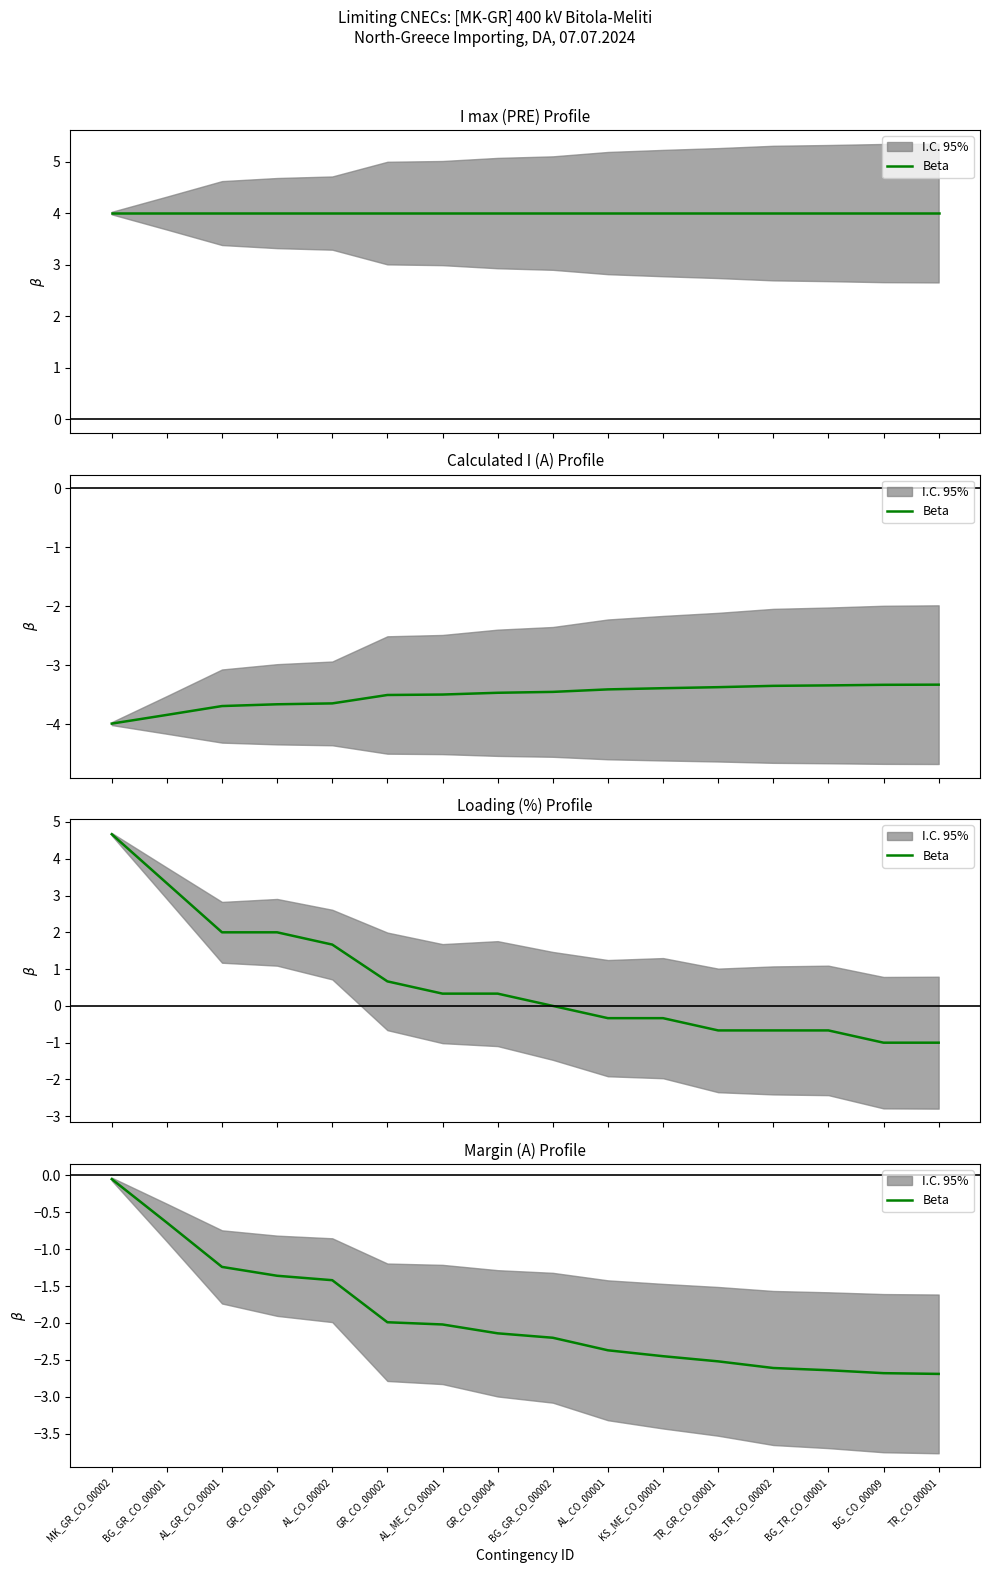

Read the value at BG_TR_CO_00001.

-2.6